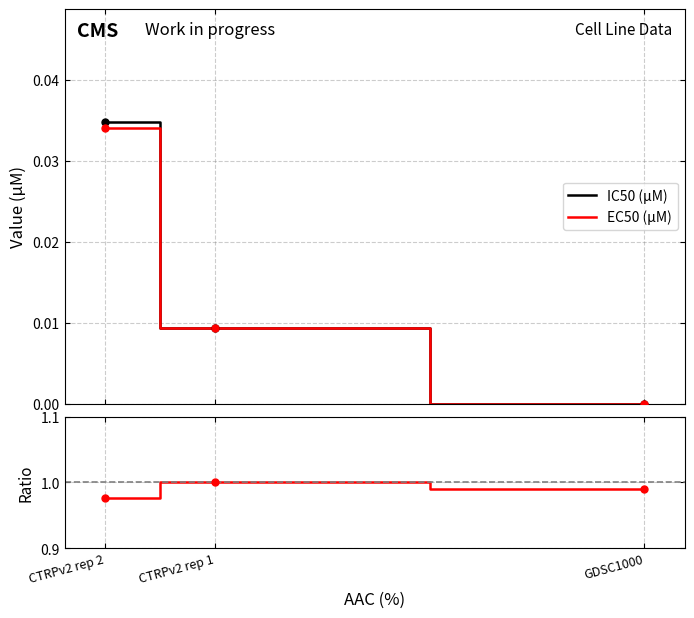

How many lines are shown in the chart?

3